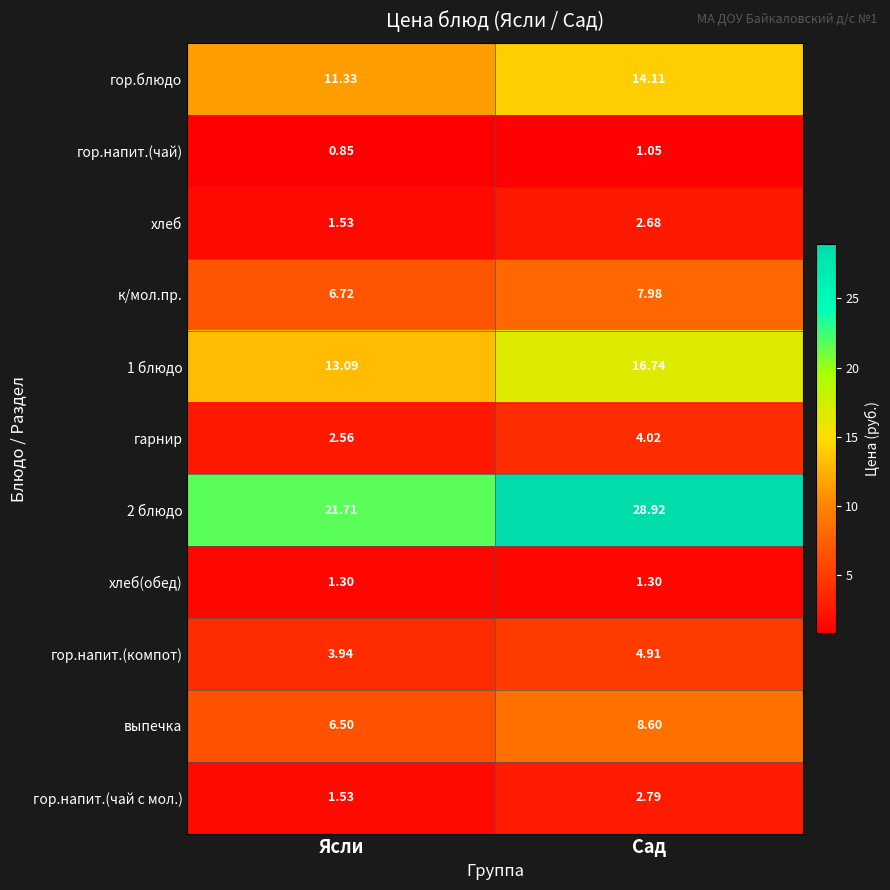

Where is гор.напит.(компот) nearest to the value 4?

Ясли